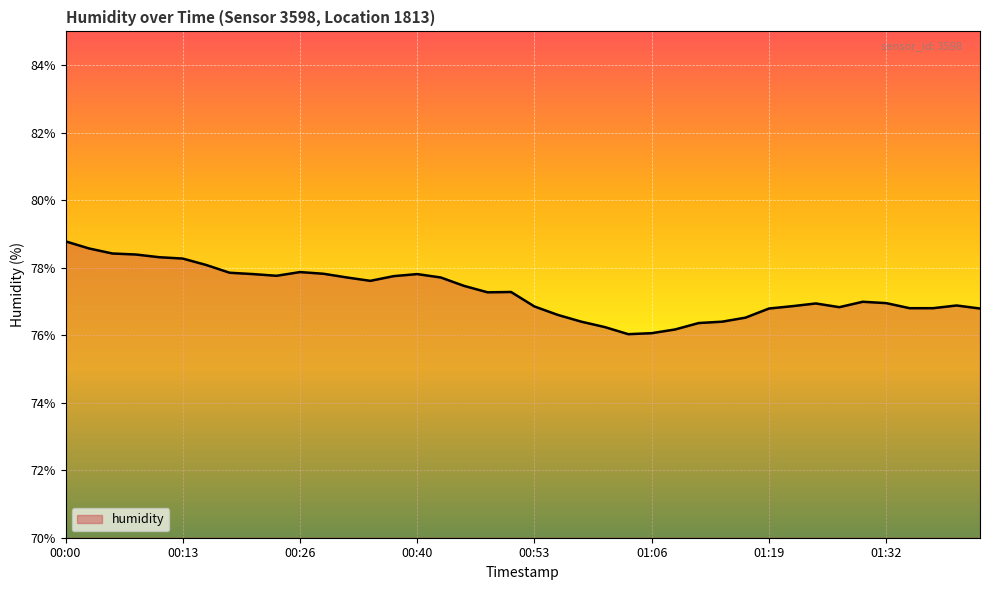

What is the greatest value displayed?

78.8